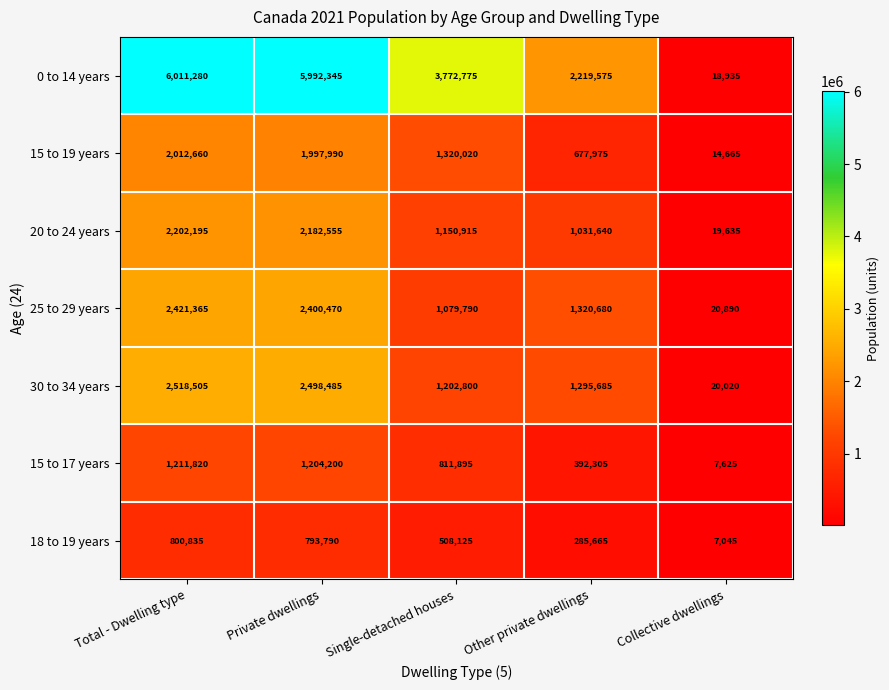

Is it true that 0 to 14 years equals 2757213 at Total - Dwelling type?

False